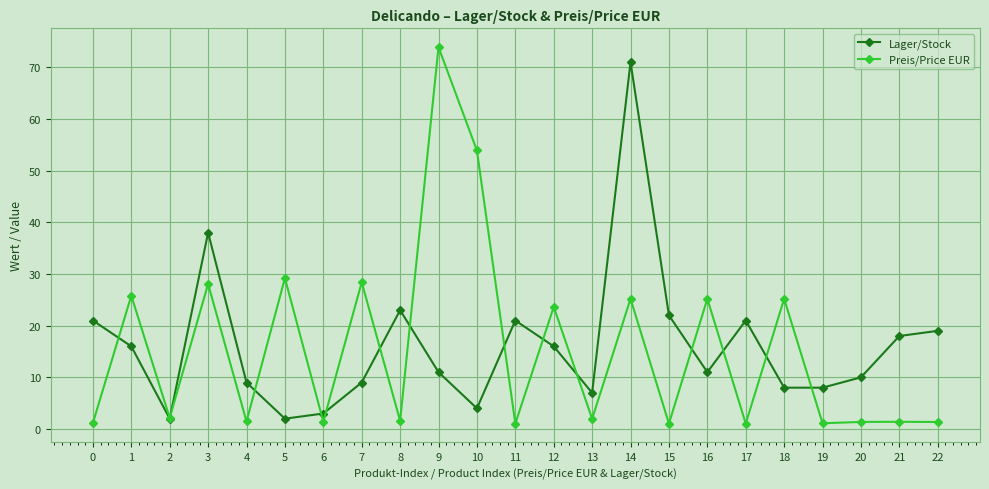

True or false: Preis/Price EUR has a value of 1.1 at 15.

True